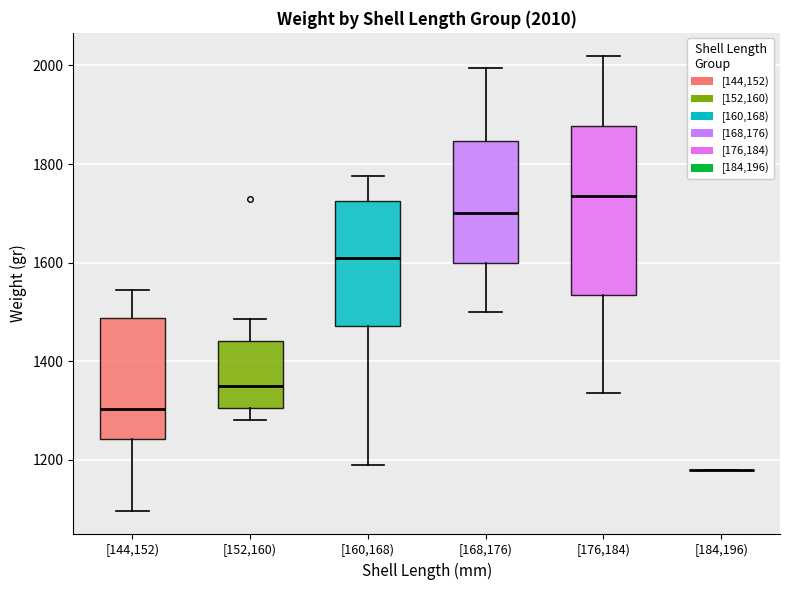

Which box is the tallest, from its lower edge to its upper edge?

[176,184)